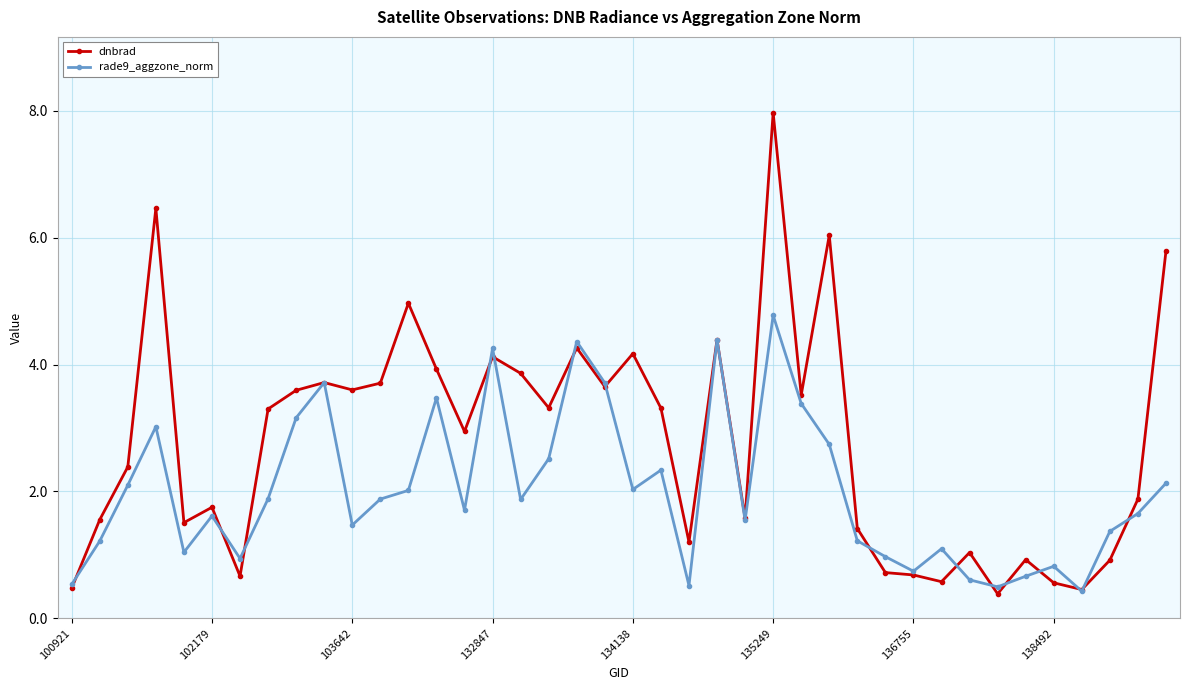

Which series has the largest total across all categories?

dnbrad